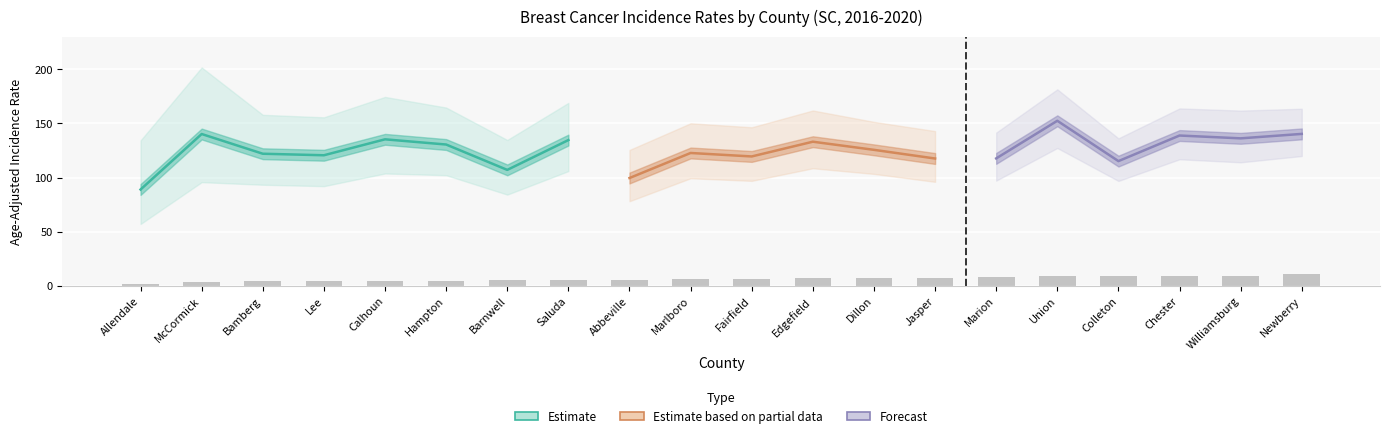

The Age-Adjusted Rate series shows 89.0 at Allendale. True or false?

True